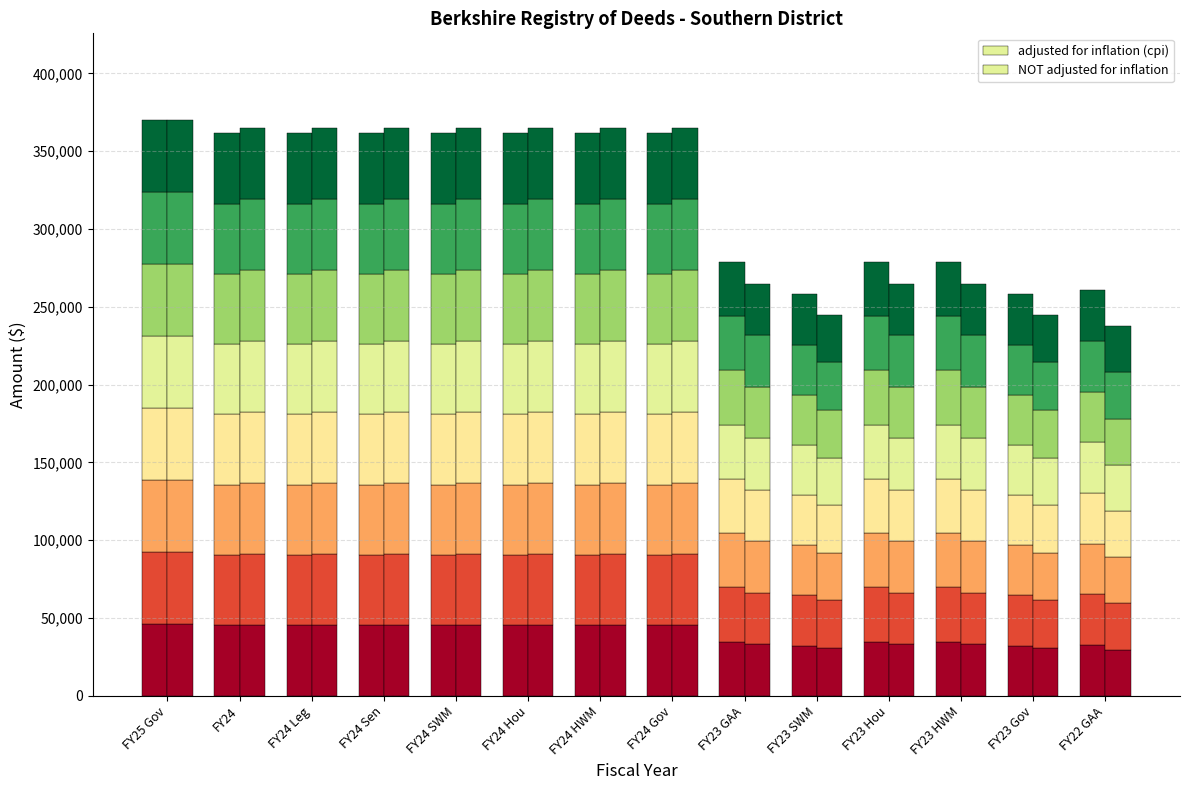

What is the difference between the second highest and minimum values in the adjusted for inflation (cpi) series?

12943.6